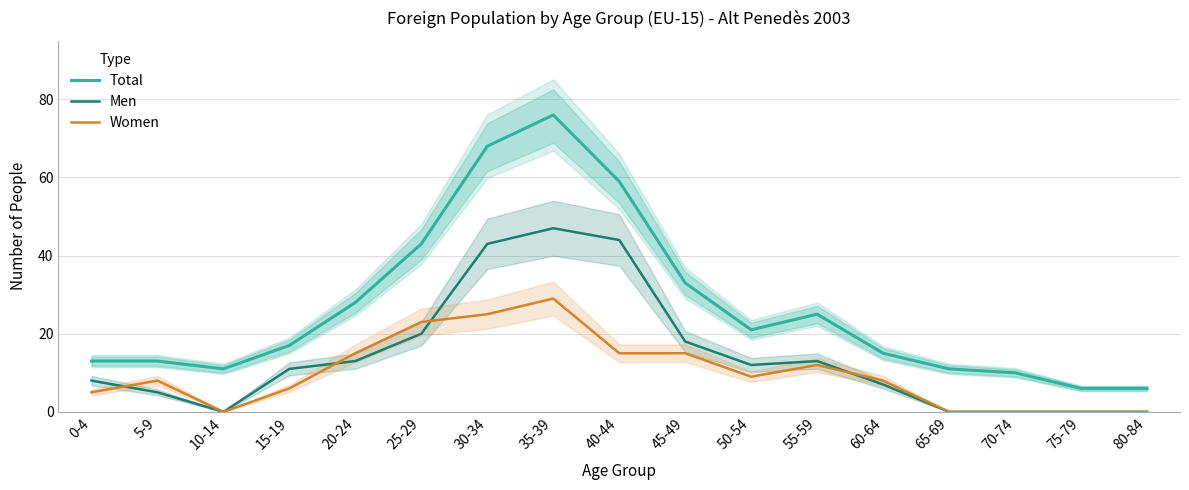

Reading left to right, extract all data points from this chart.

Total: 0-4=13	5-9=13	10-14=11	15-19=17	20-24=28	25-29=43	30-34=68	35-39=76	40-44=59	45-49=33	50-54=21	55-59=25	60-64=15	65-69=11	70-74=10	75-79=6	80-84=6
Men: 0-4=8	5-9=5	10-14=0	15-19=11	20-24=13	25-29=20	30-34=43	35-39=47	40-44=44	45-49=18	50-54=12	55-59=13	60-64=7	65-69=0	70-74=0	75-79=0	80-84=0
Women: 0-4=5	5-9=8	10-14=0	15-19=6	20-24=15	25-29=23	30-34=25	35-39=29	40-44=15	45-49=15	50-54=9	55-59=12	60-64=8	65-69=0	70-74=0	75-79=0	80-84=0